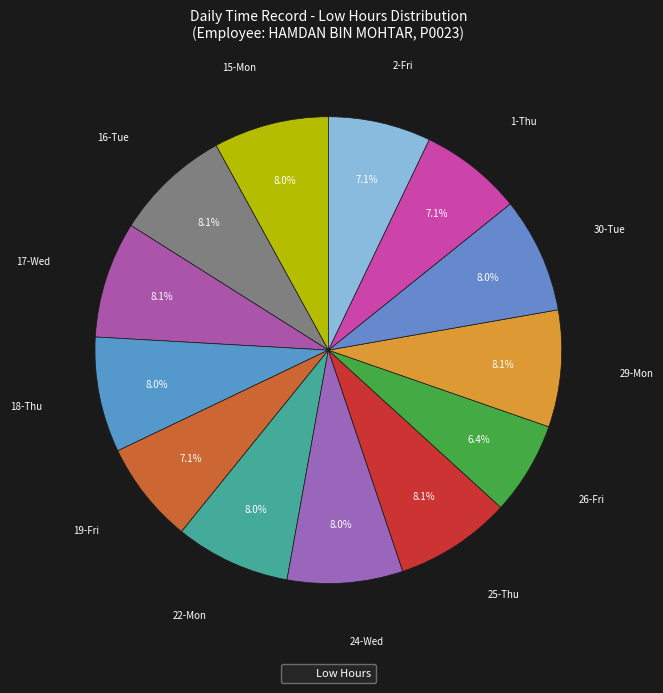

Count the number of slices in the pie.

13